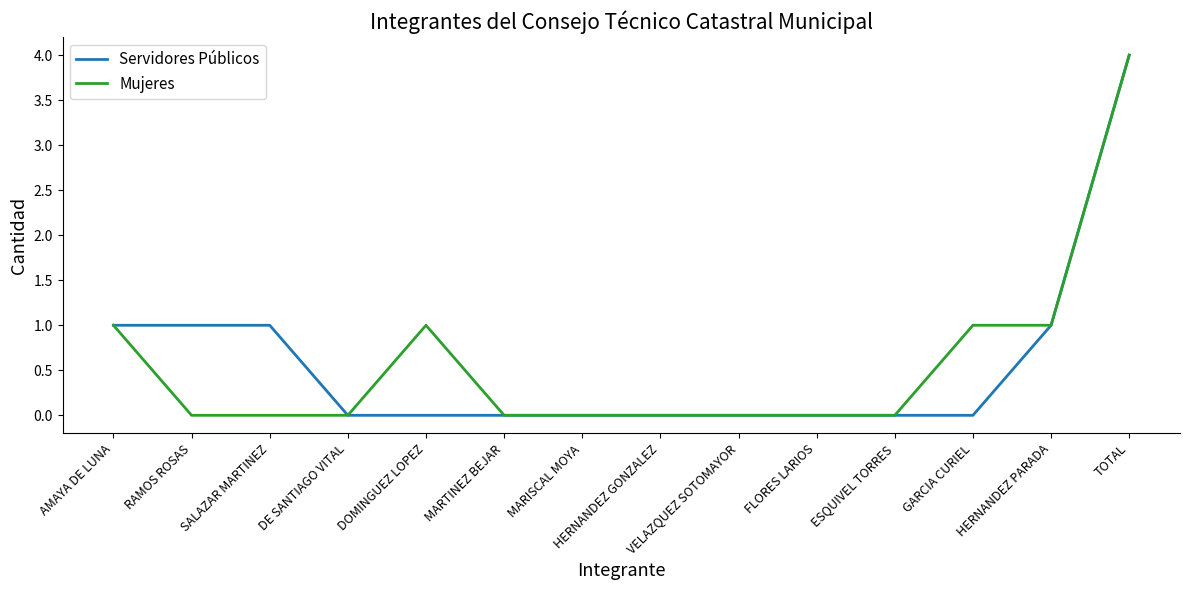

Is it true that Servidores Públicos equals 4 at TOTAL?

True